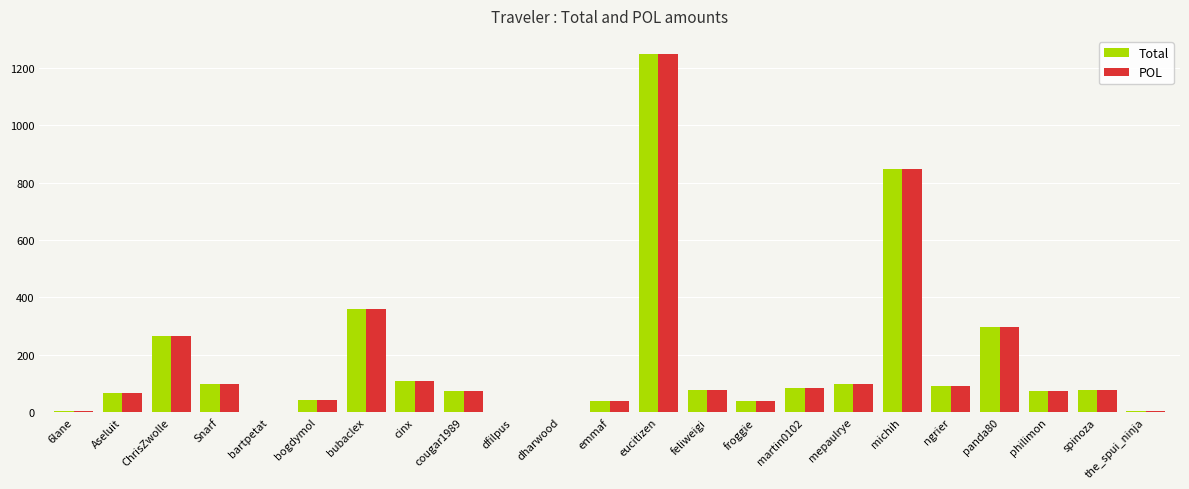

The Total series shows 453.8 at ChrisZwolle. True or false?

False